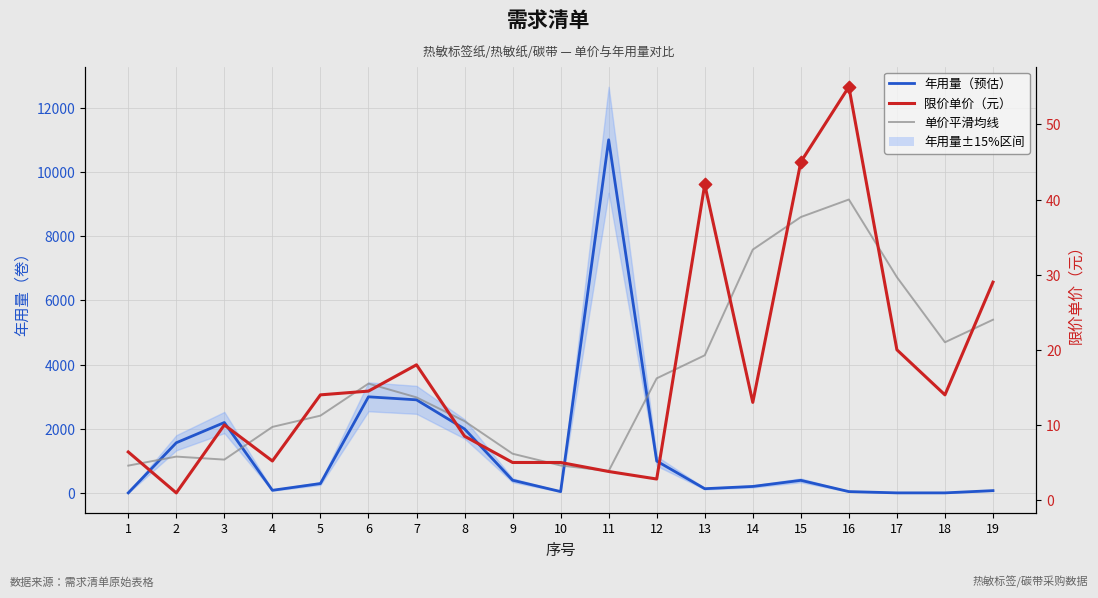

At which category is the sum across all series the highest?

11